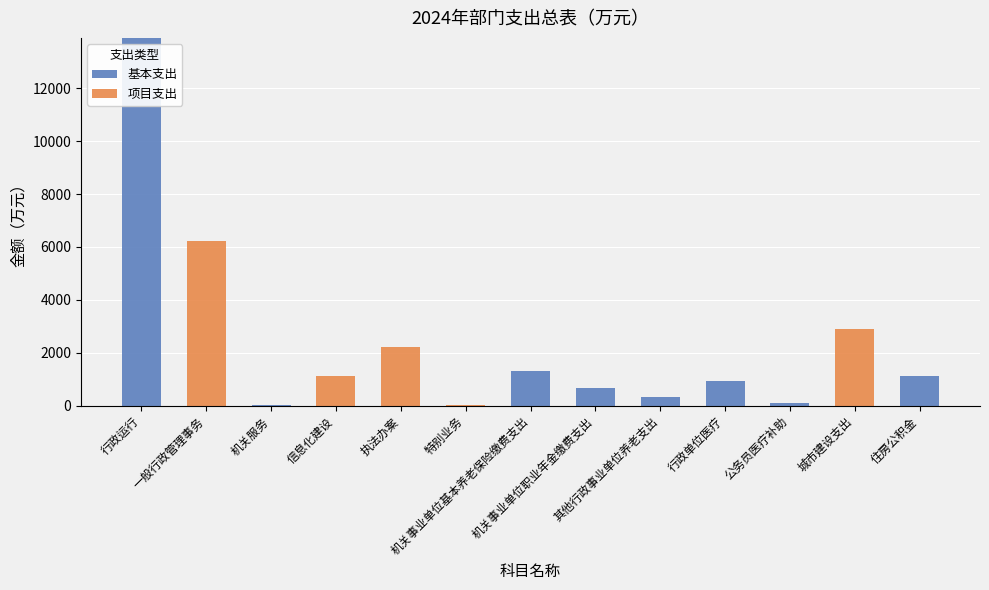

What is the highest value of the 基本支出 series?

13907.6